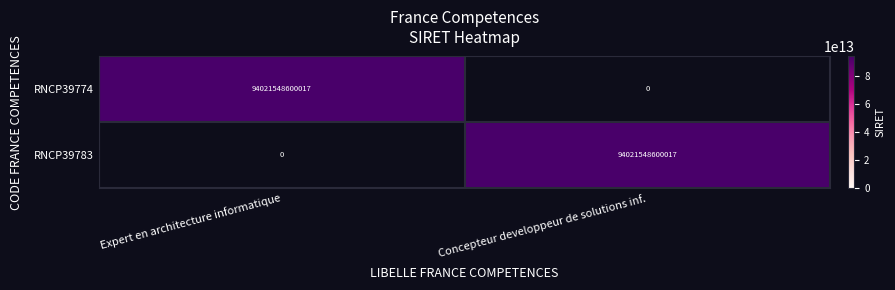

True or false: RNCP39783 has a value of 94021548600017 at Concepteur developpeur de solutions inf..

True